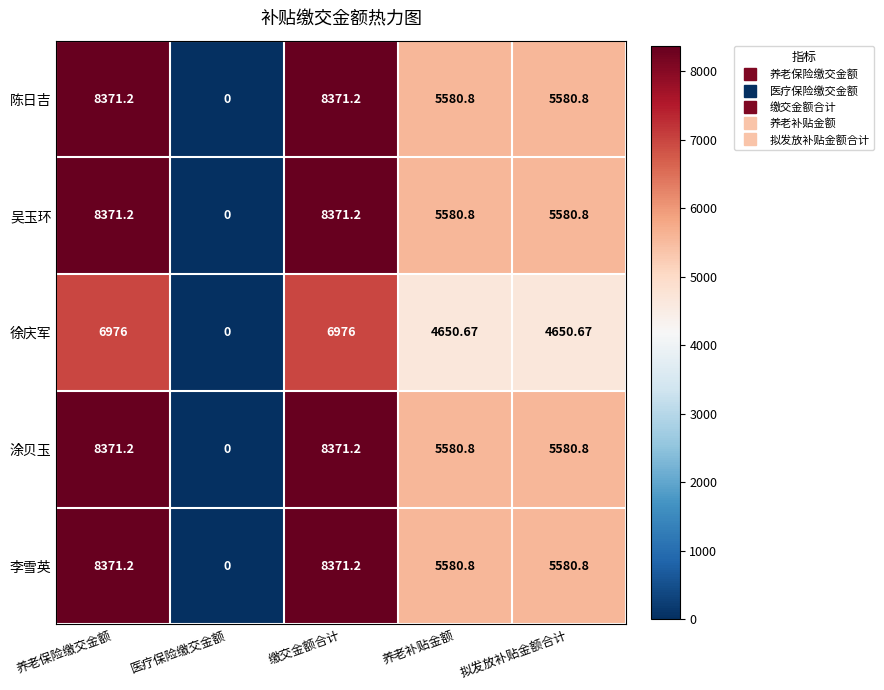

At which category does the chart reach its minimum across all series?

医疗保险缴交金额